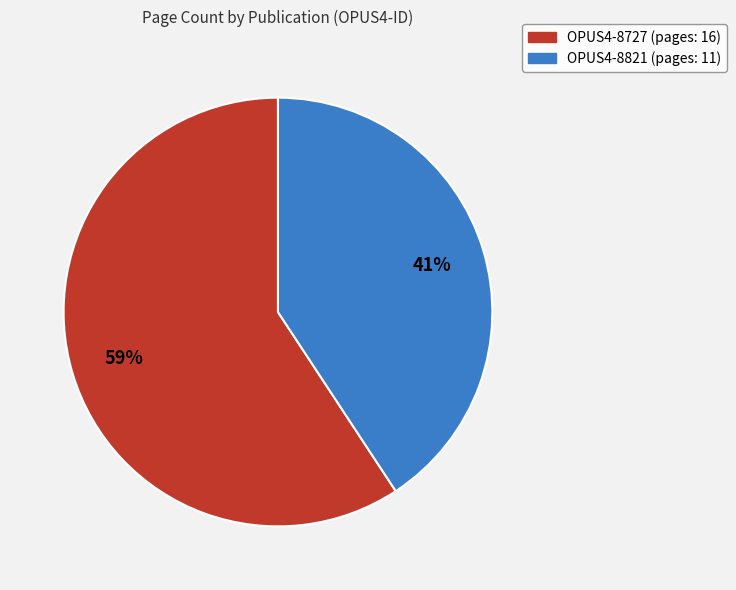

Which slice represents more than half of the pie?

OPUS4-8727